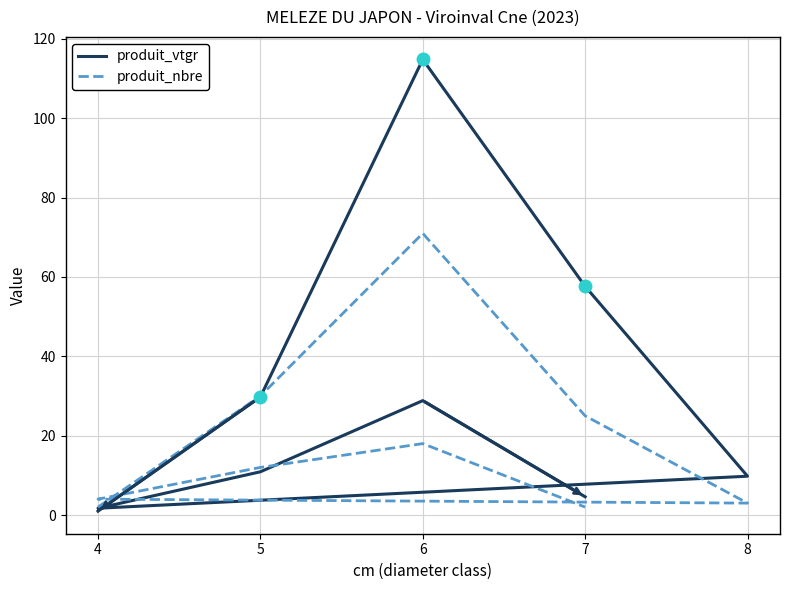

What is the total value across all series at 5?

59.8